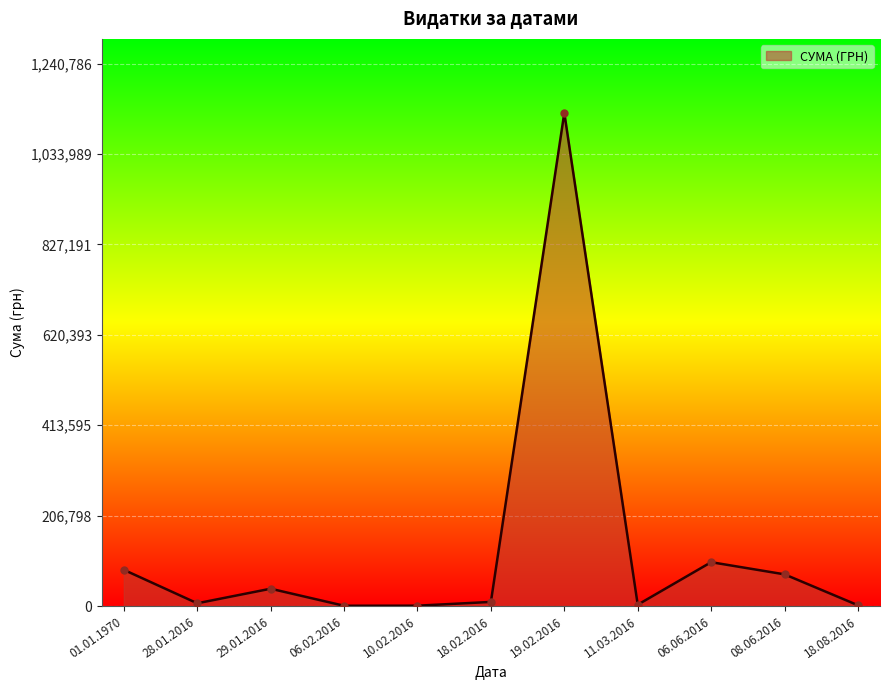

At which label is the value closest to 564293?

06.06.2016